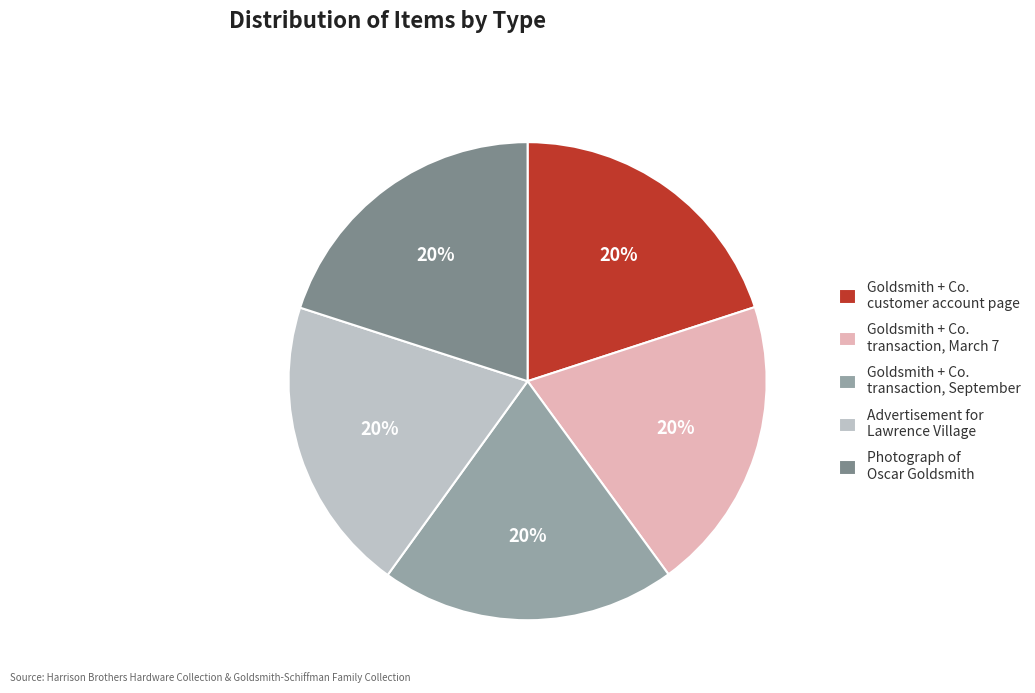

To the nearest percent, what is the average slice percentage?

20%